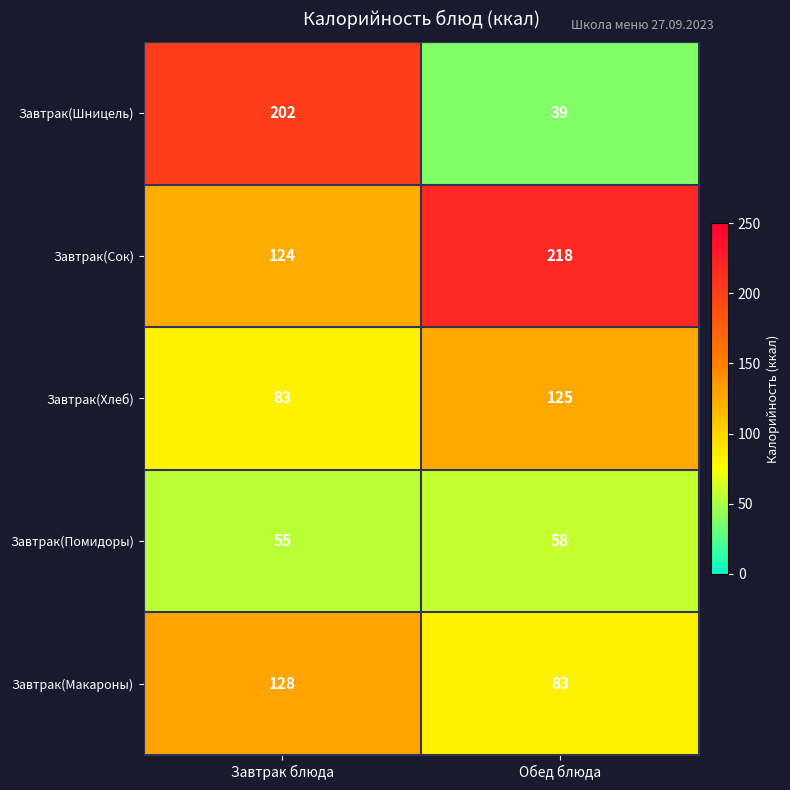

At which category does the chart reach its peak across all series?

Обед блюда